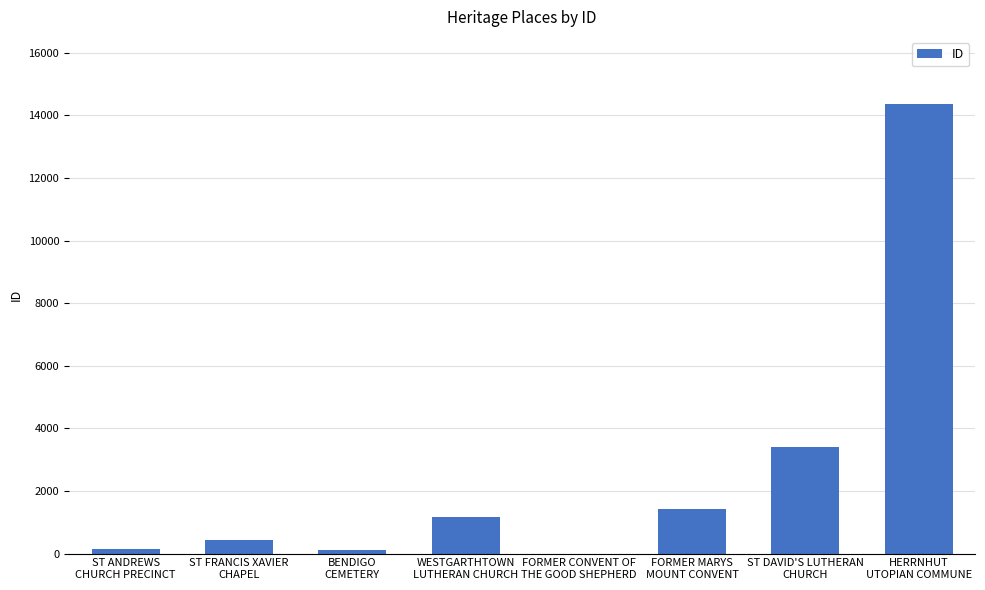

How many data points does each series have?

8